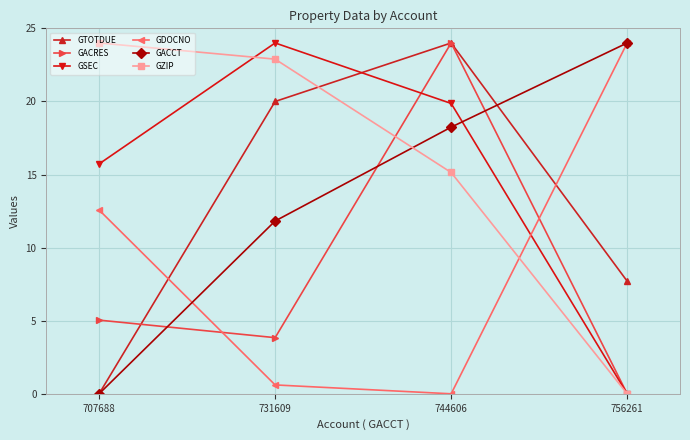

True or false: GZIP and GDOCNO intersect in this chart.

True